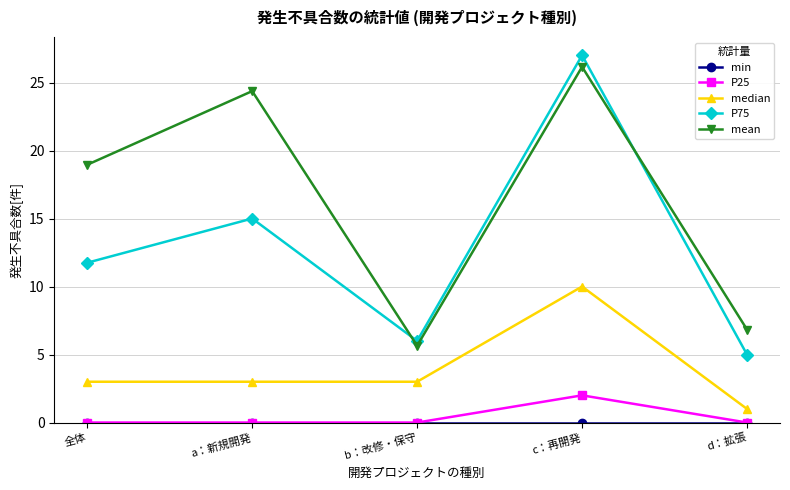

Which category has the highest value in the P75 series?

c：再開発